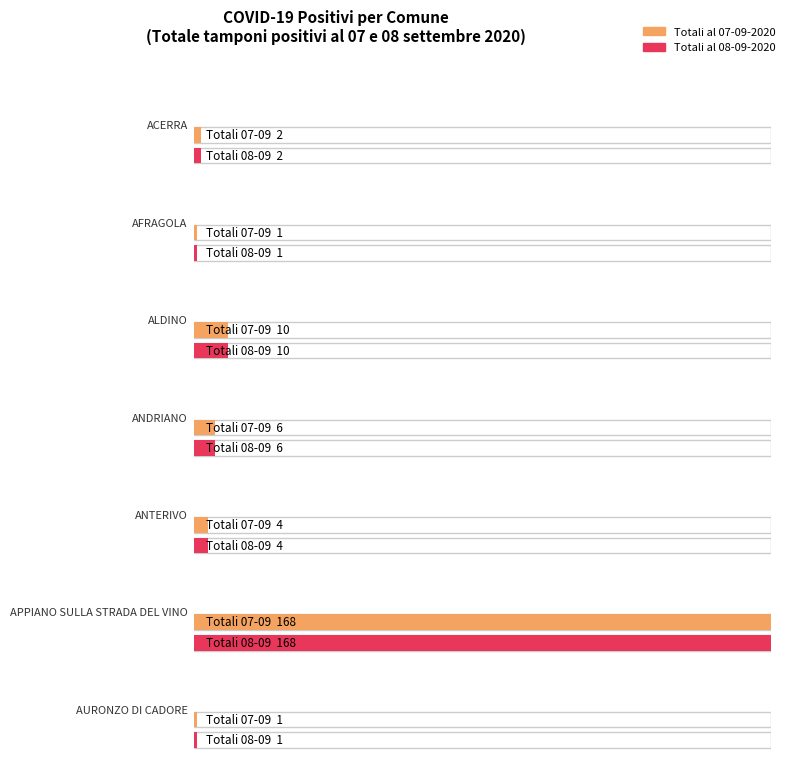

True or false: totali_08 has a value of 4 at 2.

False